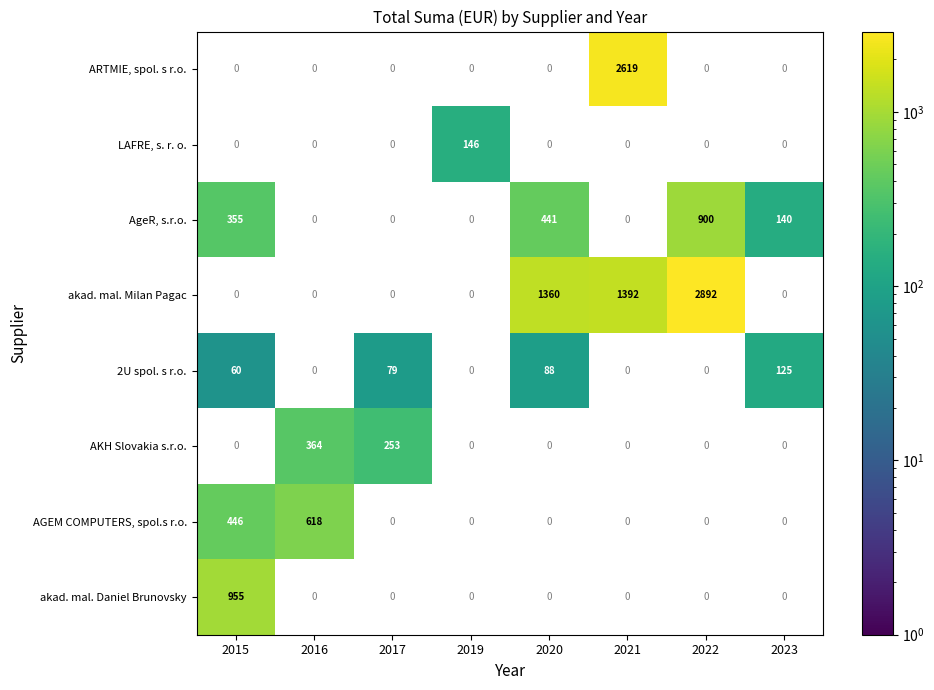

The akad. mal. Daniel Brunovsky series shows 1341 at 2015. True or false?

False